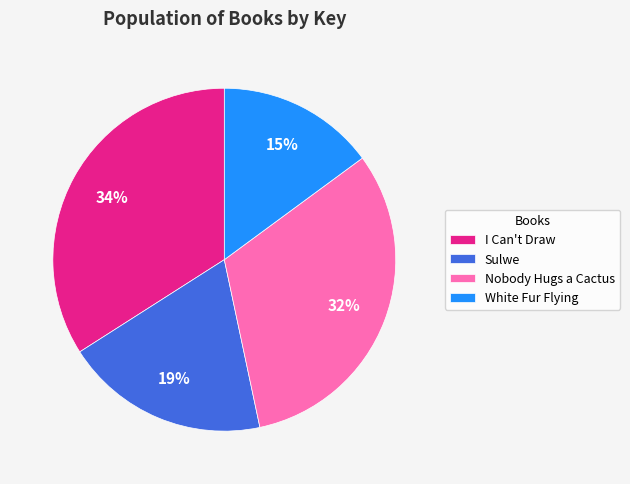

To the nearest percent, what is the difference between the White Fur Flying and Sulwe slice percentages?

4%